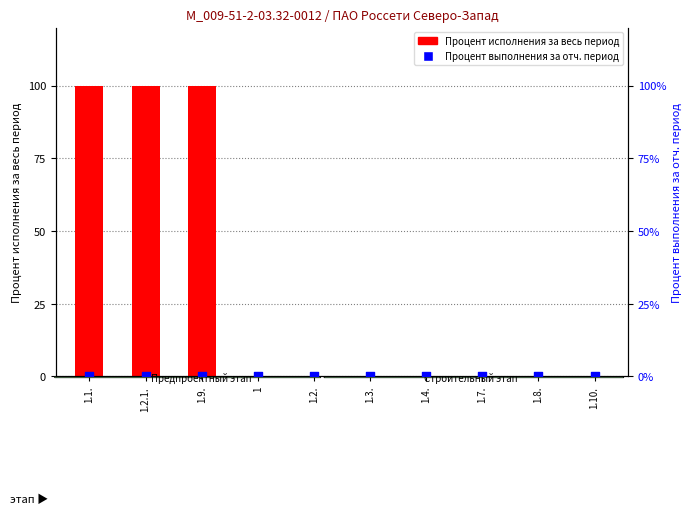

What is the total value across all series at 1.9.?

100